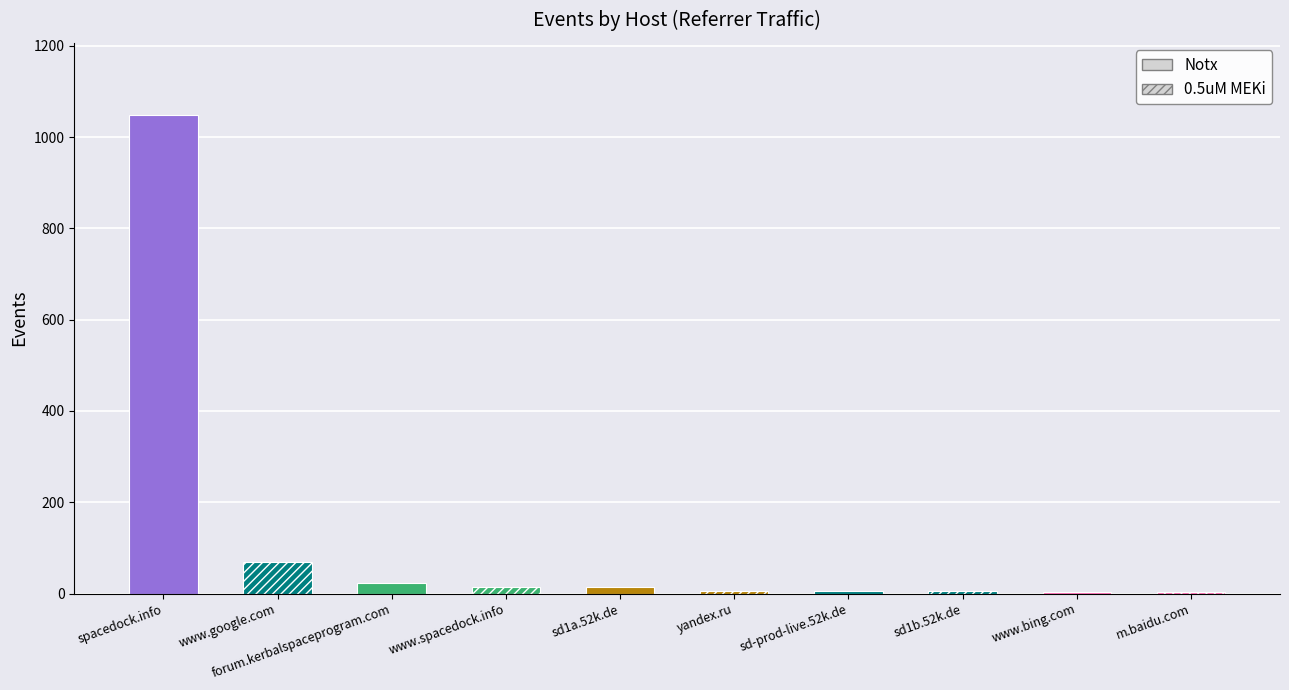

What is the difference between the values at forum.kerbalspaceprogram.com and m.baidu.com?

21